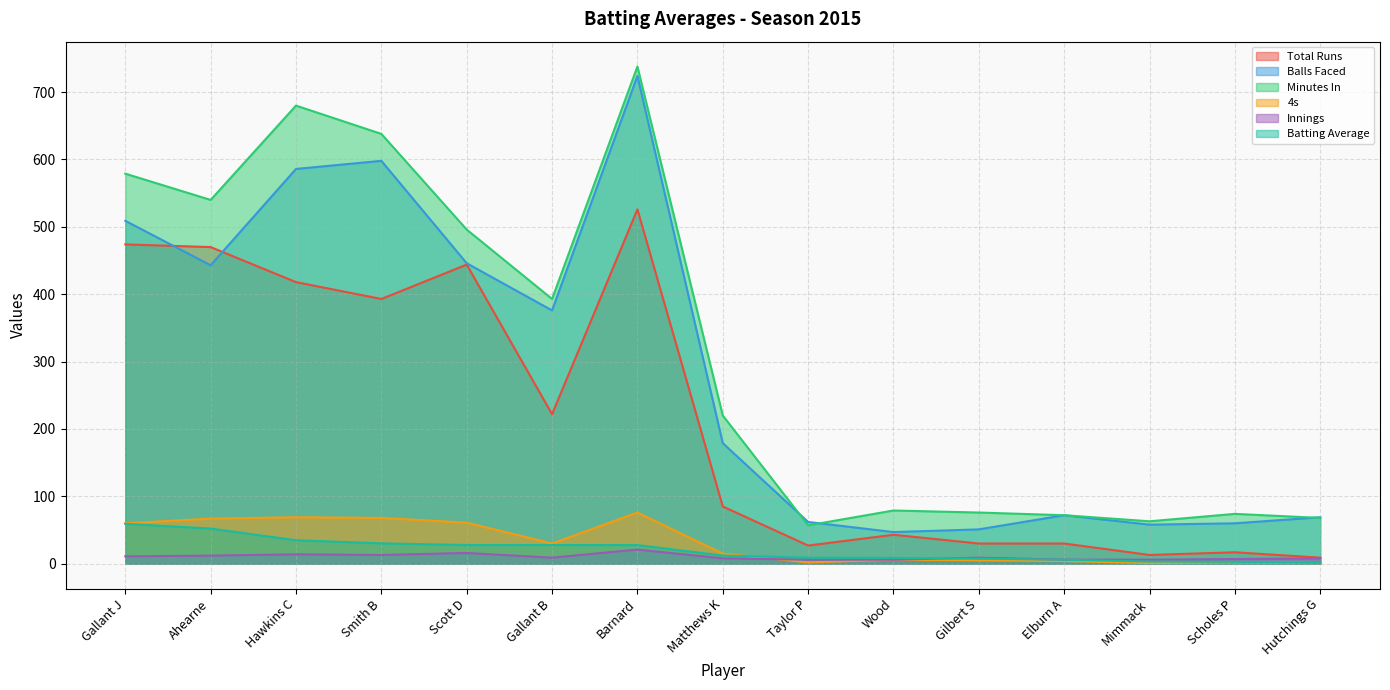

In 4s, how many points are higher than both neighbors (excluding endpoints)?

4